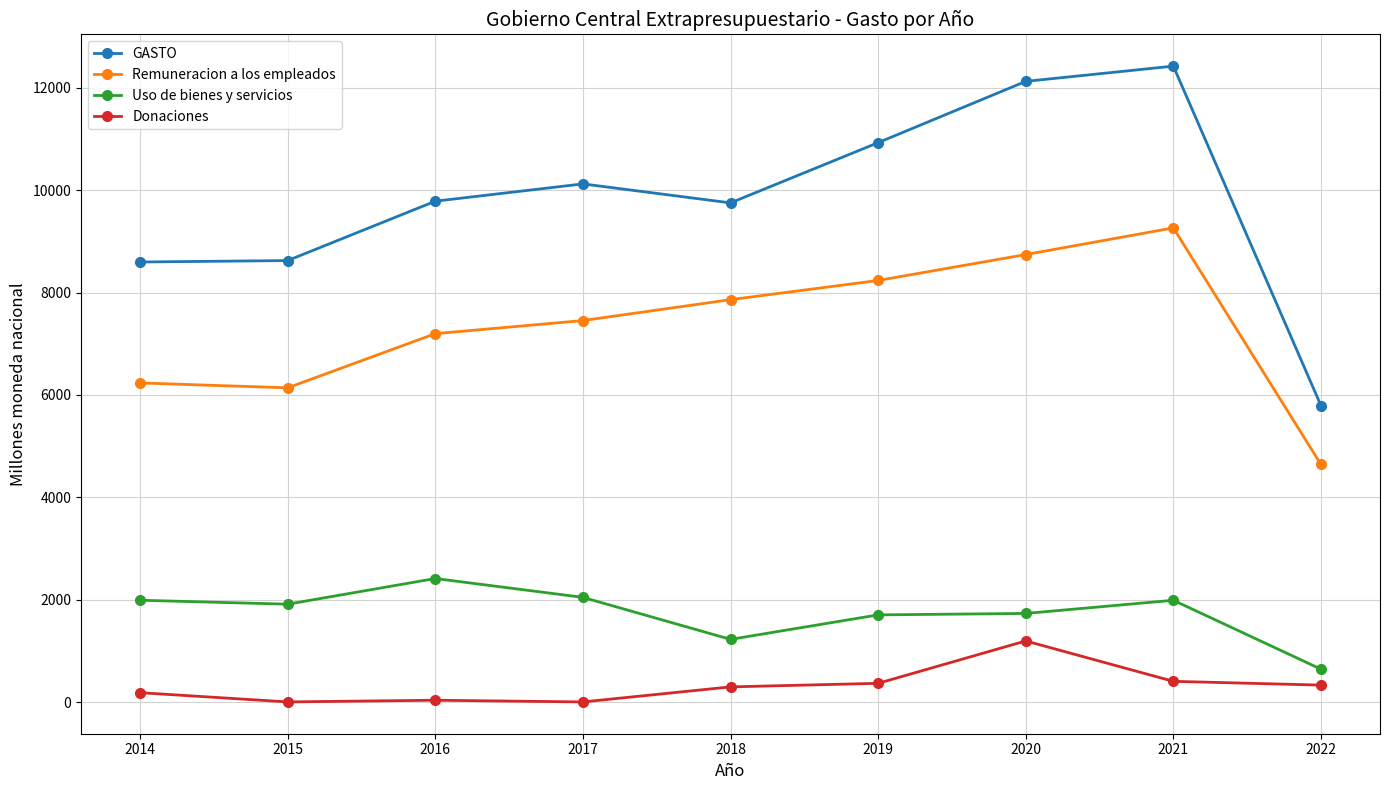

At how many categories does at least one series exceed 126?

9